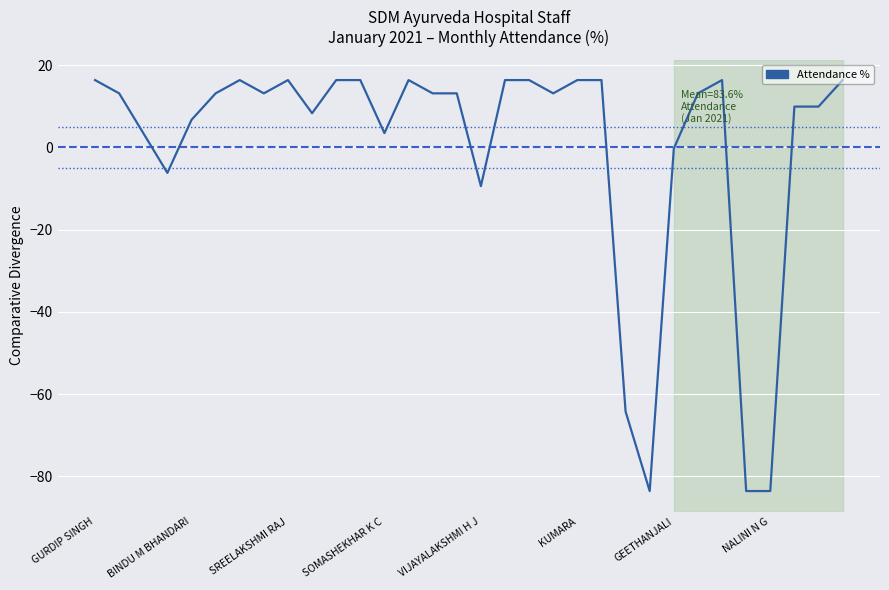

True or false: there are more than 2 points higher than both neighbors.

True